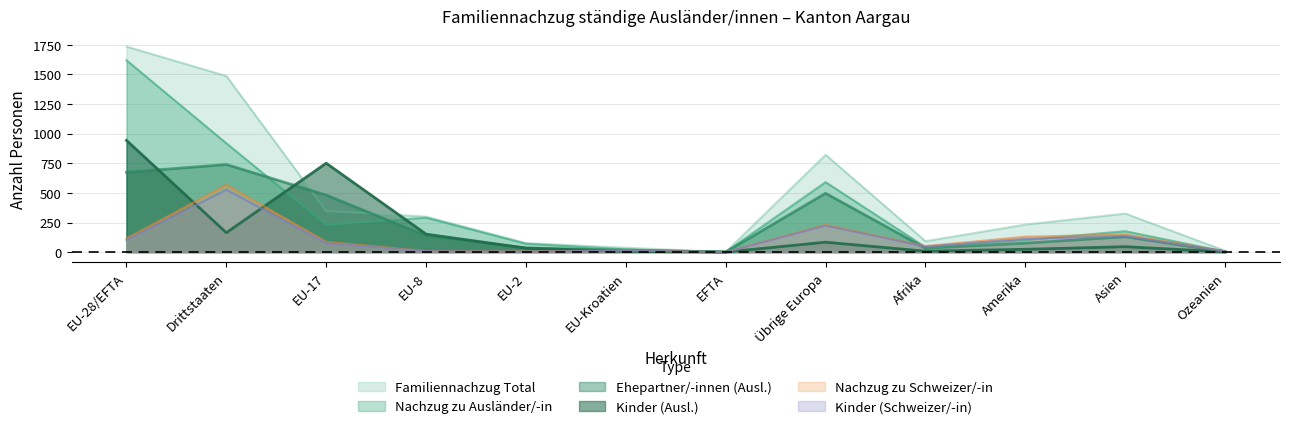

At which label does zu_Auslaender_total reach its minimum?

EFTA